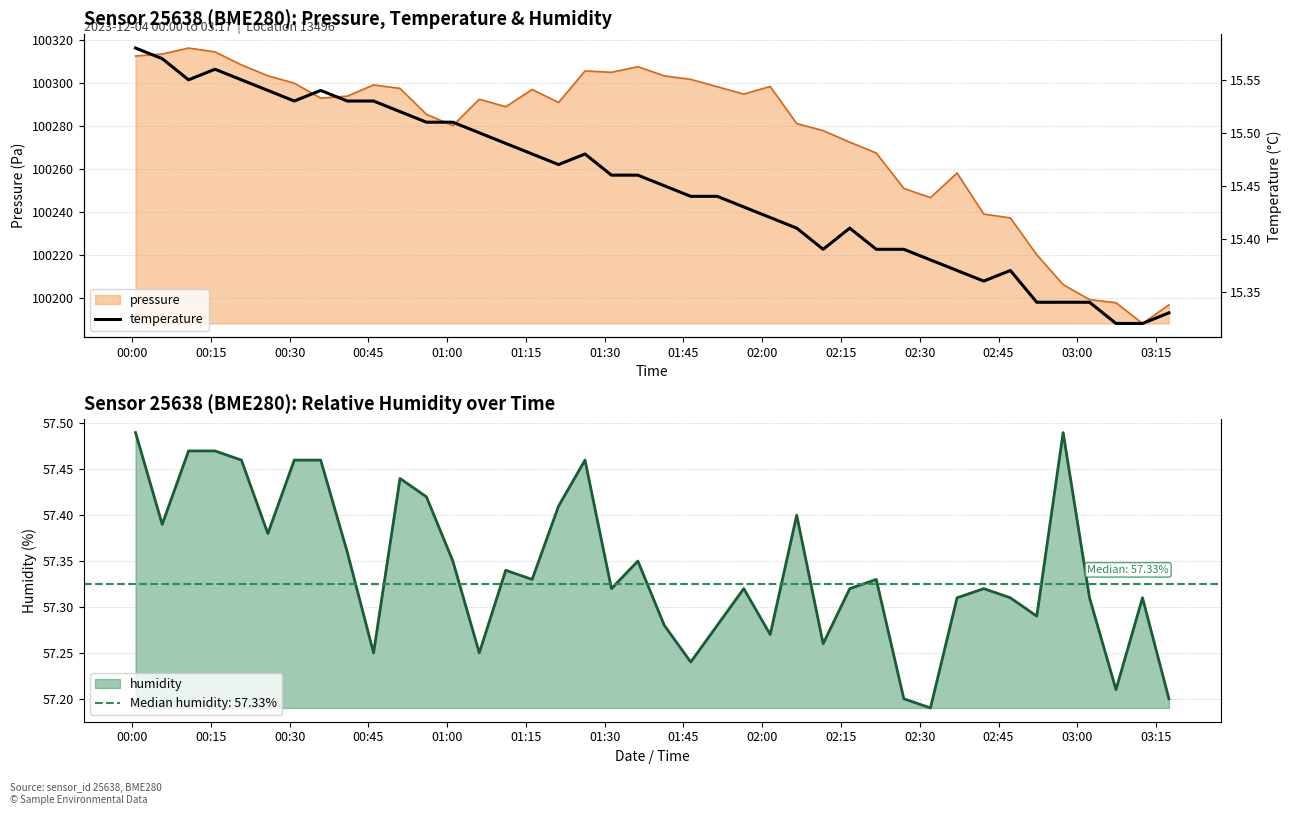

True or false: there are more than 0 points higher than both neighbors.

True